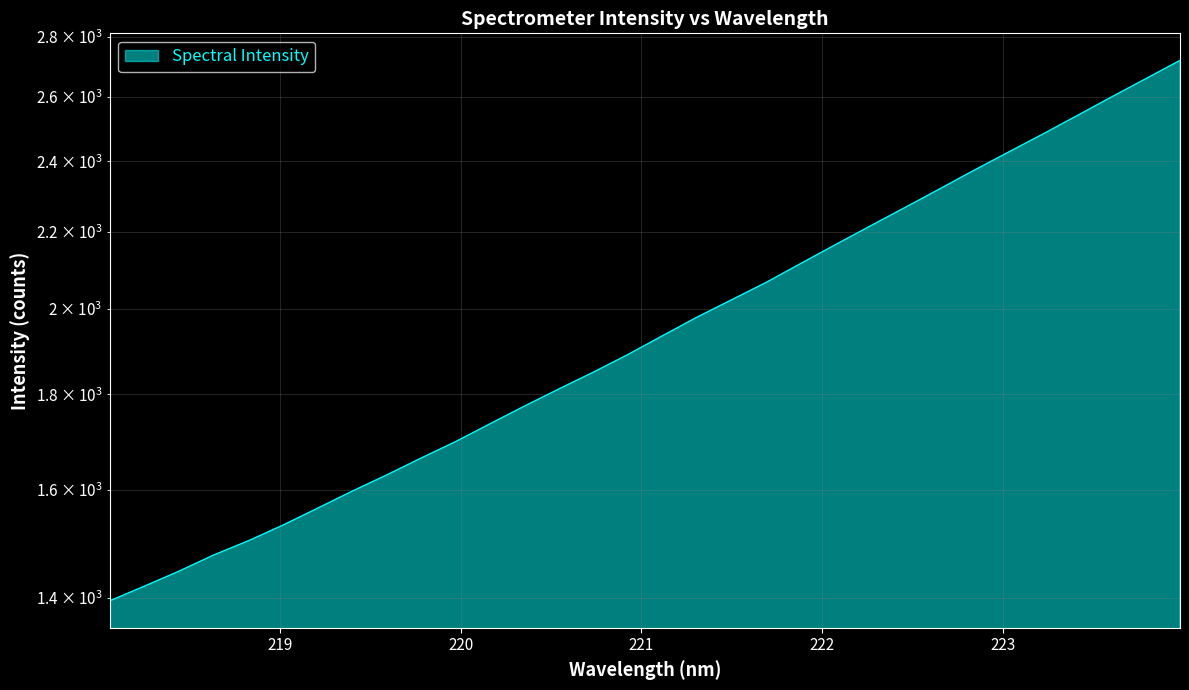

Reading left to right, what are all the values shown in this chart?

218.0596=1395.1	218.2508=1420.6	218.442=1447.0	218.6332=1476.1	218.8244=1502.2	219.0156=1531.5	219.2067=1563.6	219.3979=1596.9	219.589=1629.3	219.7801=1663.7	219.9712=1697.9	220.1623=1735.8	220.3533=1774.3	220.5444=1812.3	220.7354=1850.2	220.9264=1891.0	221.1174=1935.3	221.3083=1980.2	221.4993=2023.1	221.6902=2066.9	221.8812=2115.6	222.0721=2165.1	222.263=2215.2	222.4538=2265.9	222.6447=2318.3	222.8355=2372.5	223.0264=2426.4	223.2172=2481.3	223.408=2538.7	223.5987=2598.0	223.7895=2657.7	223.9802=2718.9